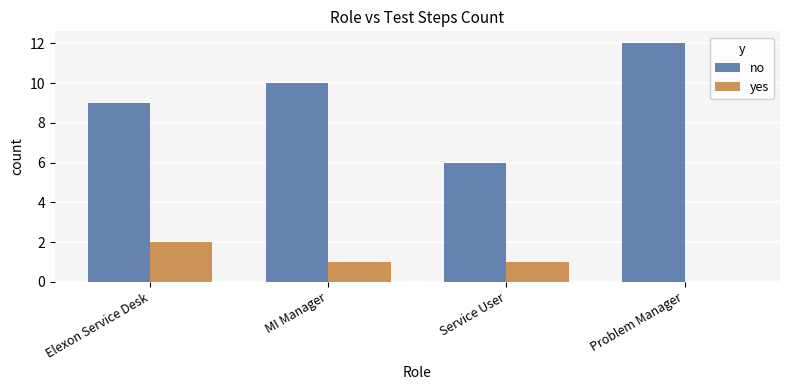

Which series has the largest total across all categories?

no